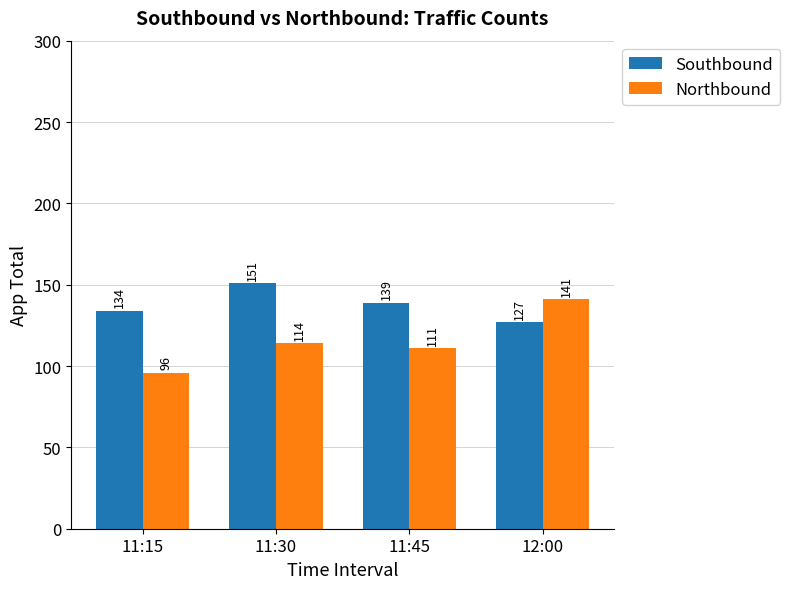

Which series has the widest spread of values?

Northbound